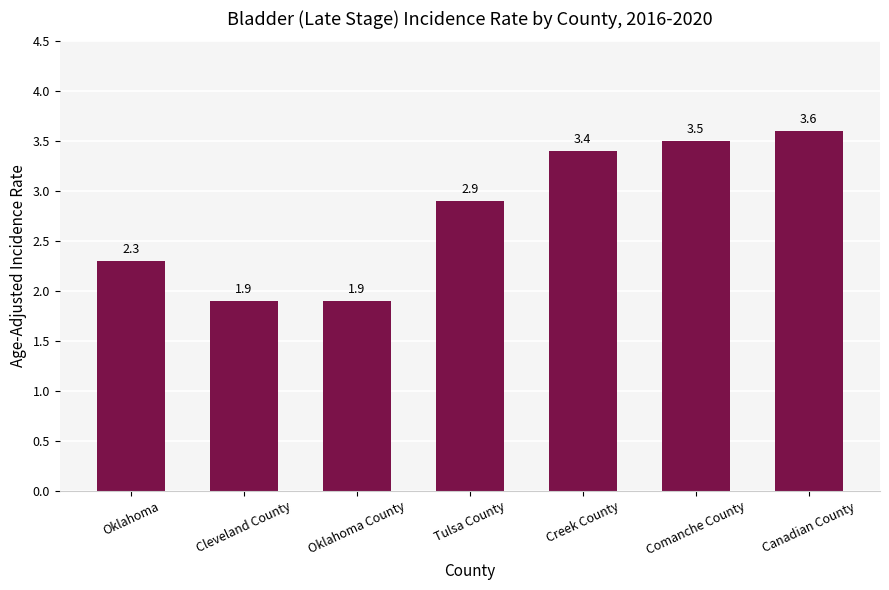

What is the average value?

2.8